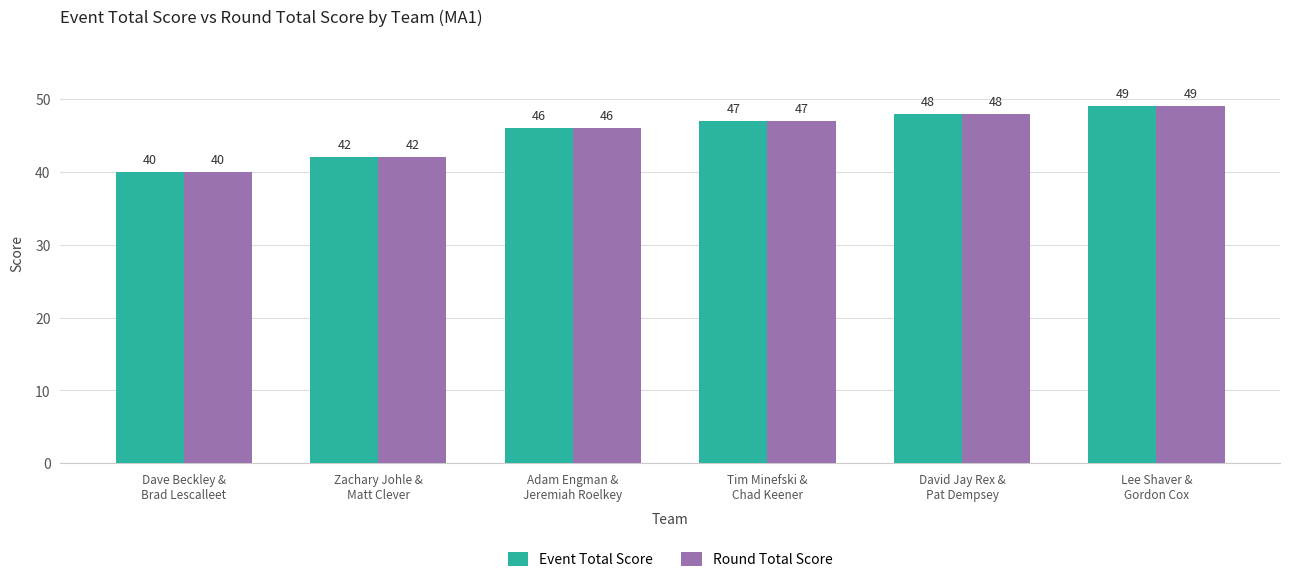

Does the chart contain any negative values?

No